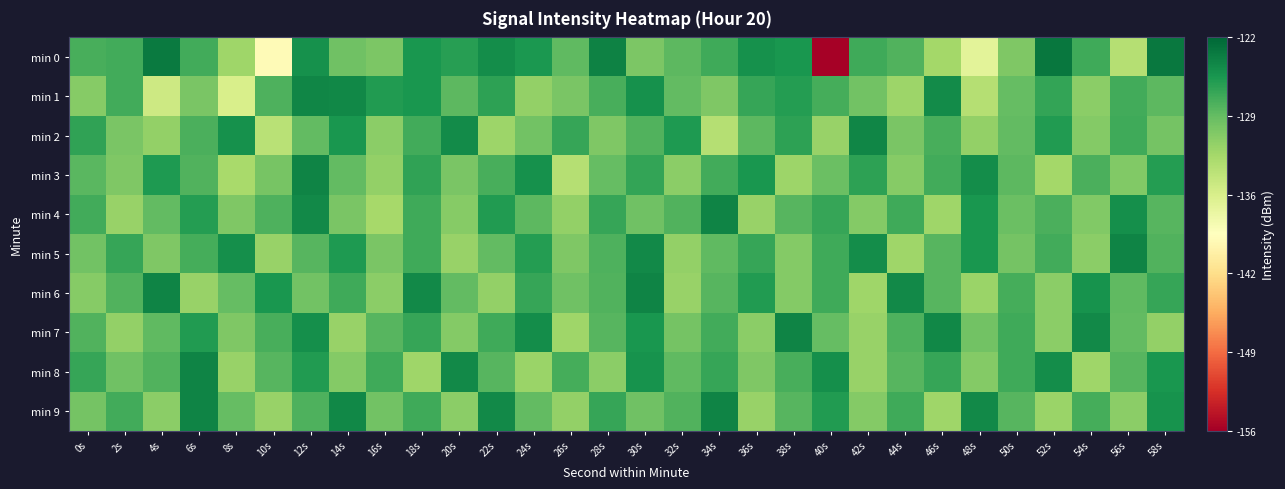

At which category is the sum across all series the highest?

12s